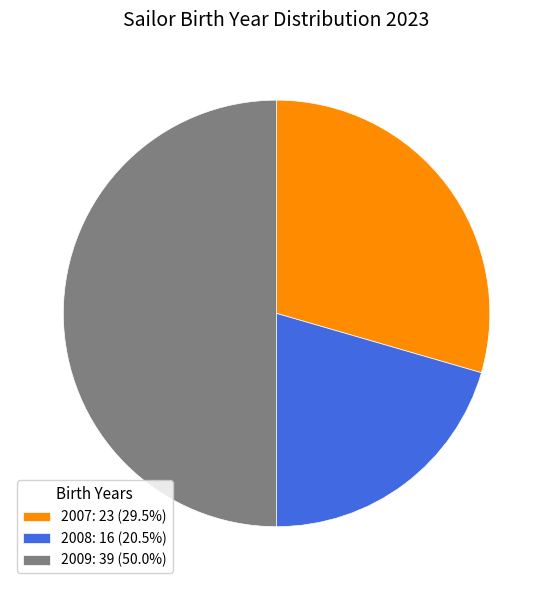

What is the ratio of the value at 2009: 39 (50.0%) to the value at 2007: 23 (29.5%)?

1.7